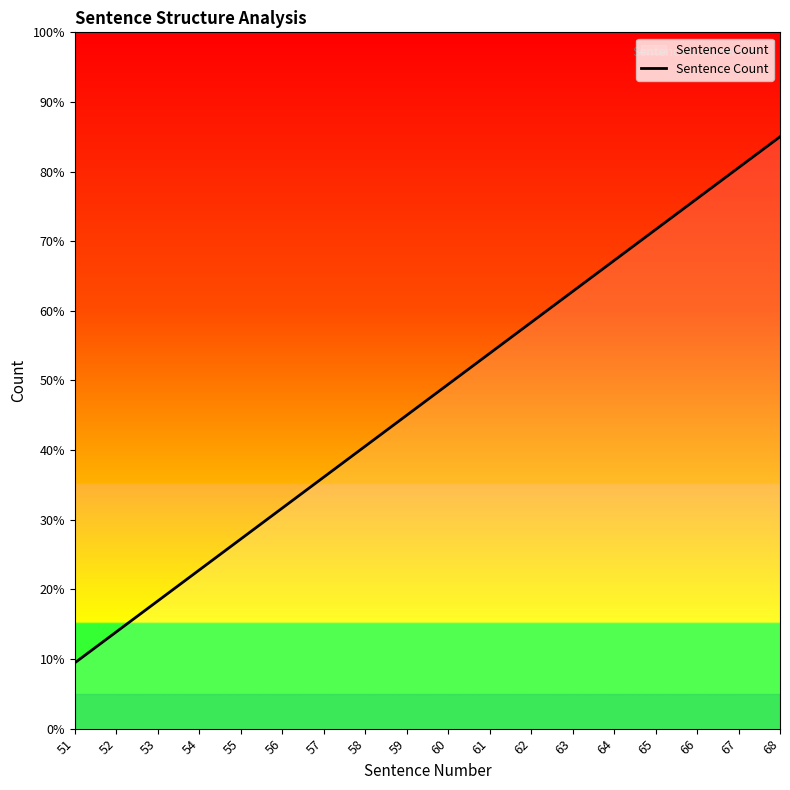

Approximately how many times larger is the value at 65 compared to 59?

1.6